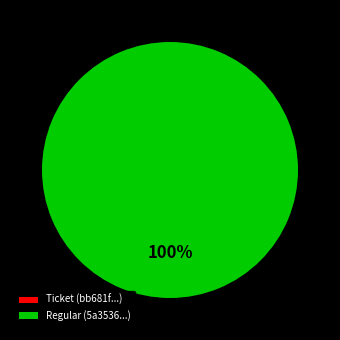

What is the change in value from Ticket to Regular?

+4